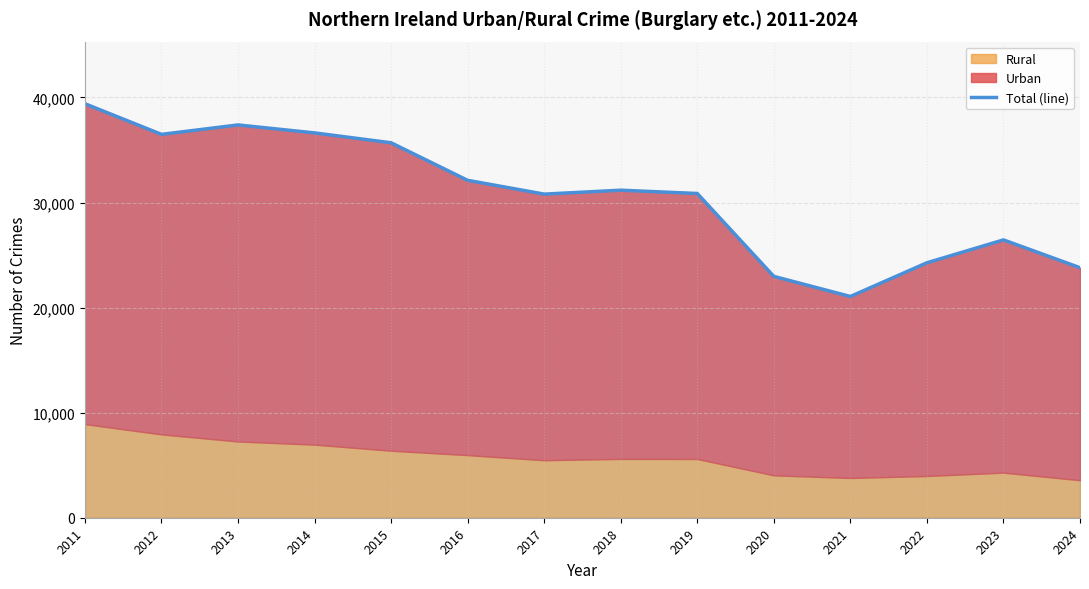

Does the chart display data point markers on the line(s)?

No